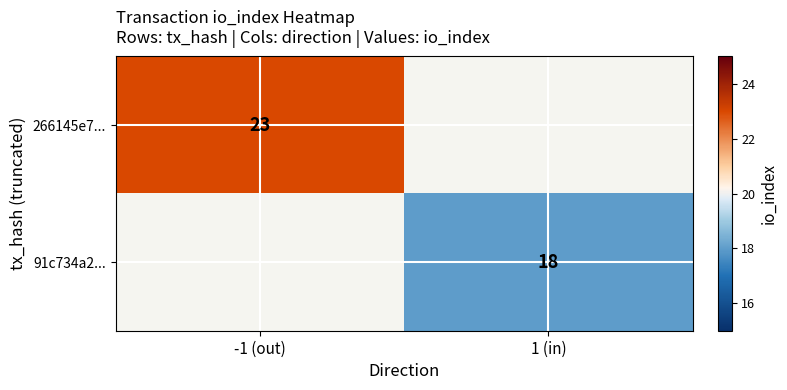

True or false: 91c734a2... has a value of 18 at 1 (in).

True